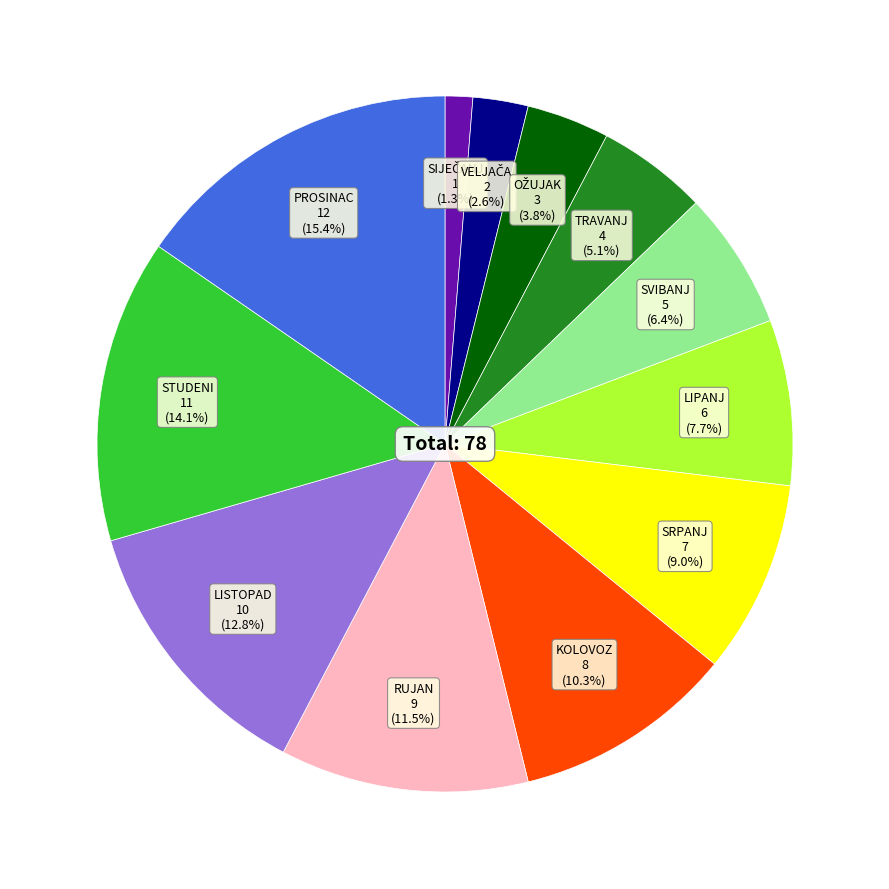

Is there a majority slice in this chart?

No